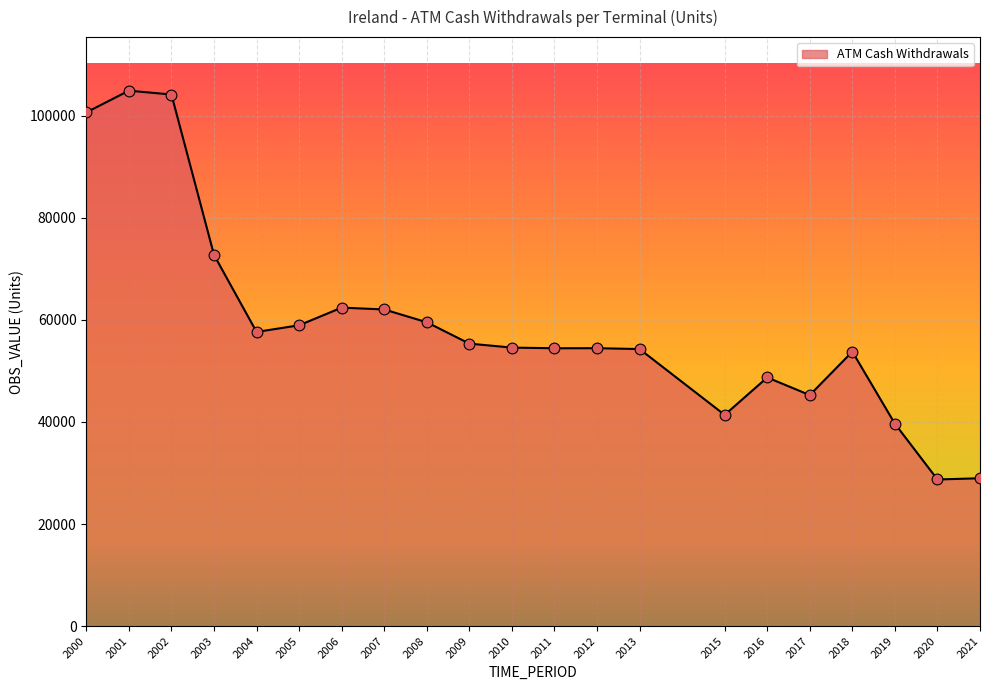

What is the change in value from 2010 to 2017?

-9300.8